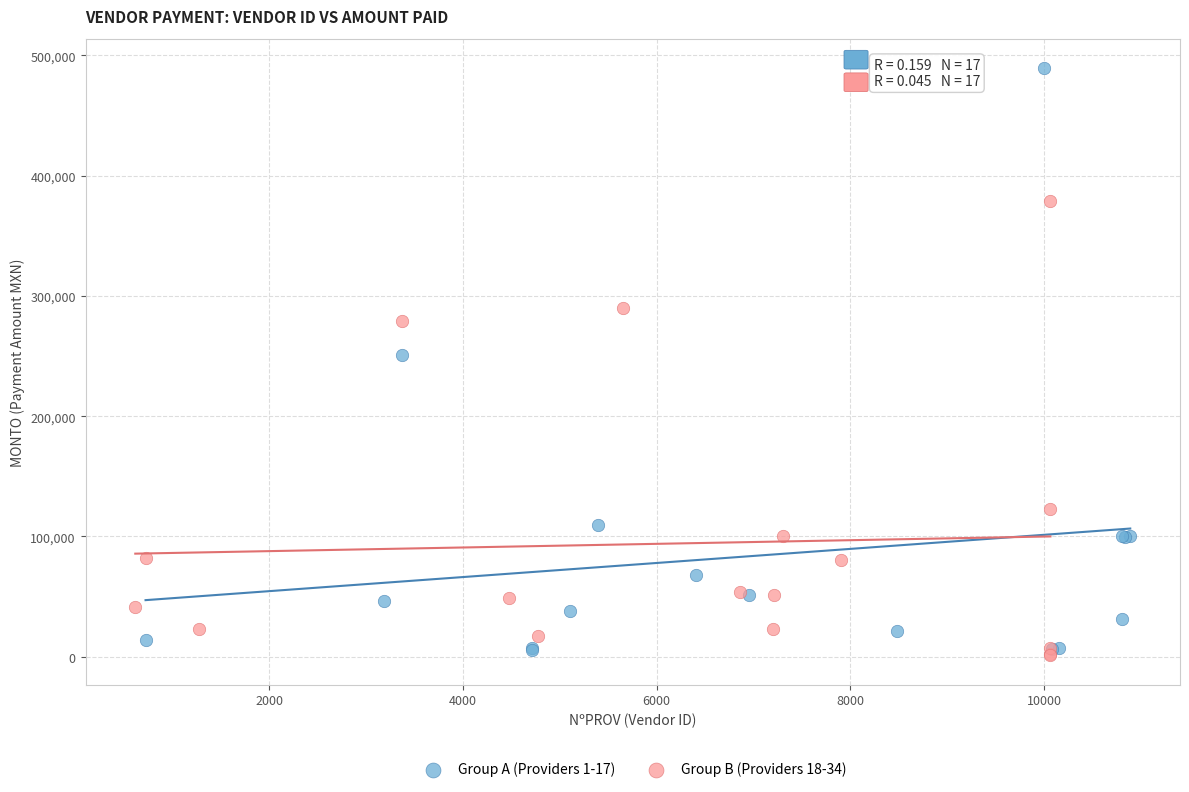

Which series contains the highest Y value?

Group A (Providers 1-17)